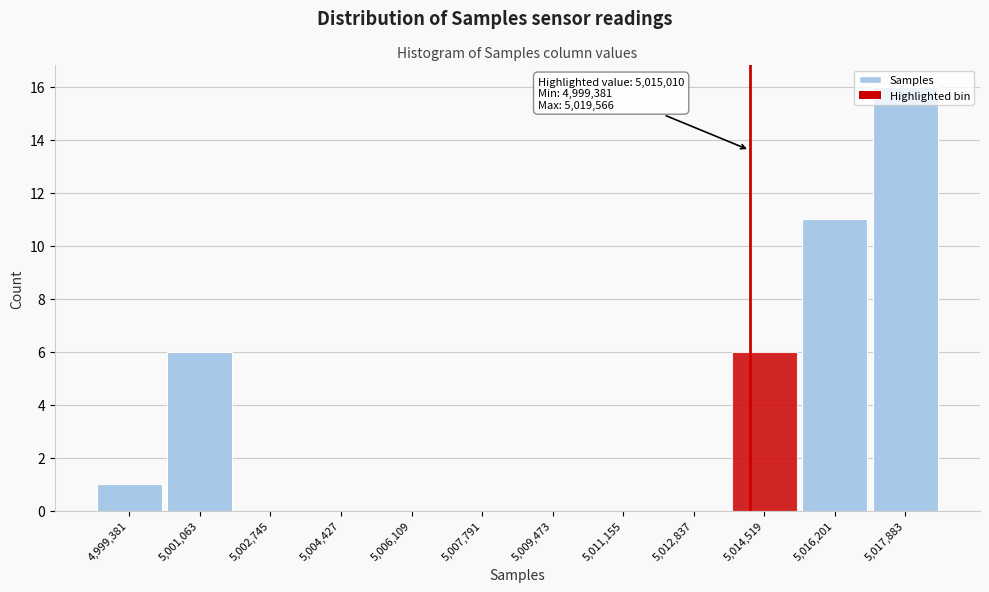

Is it true that the value at 5,002,745 is -6?

False